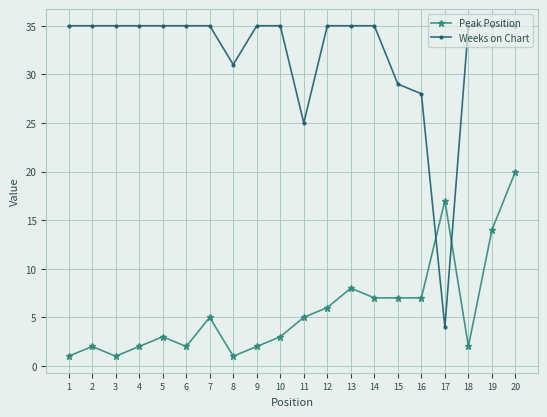

Is this an area chart (filled region under the line)?

No